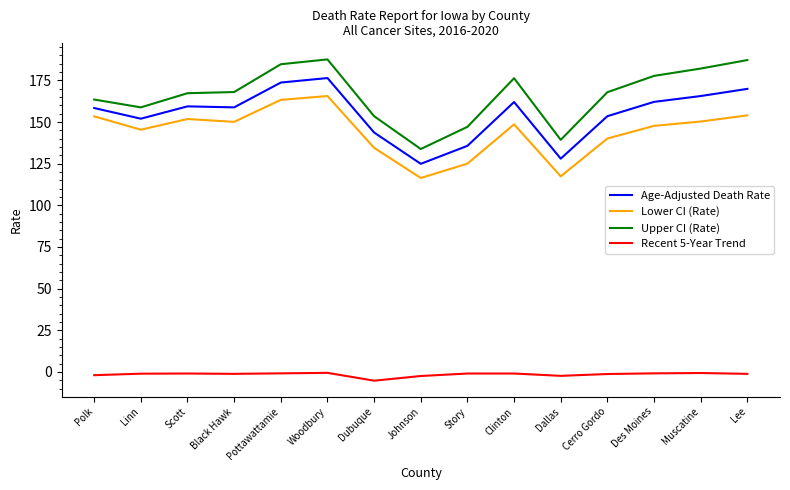

What value does the Age-Adjusted Death Rate series have at Clinton?

162.0